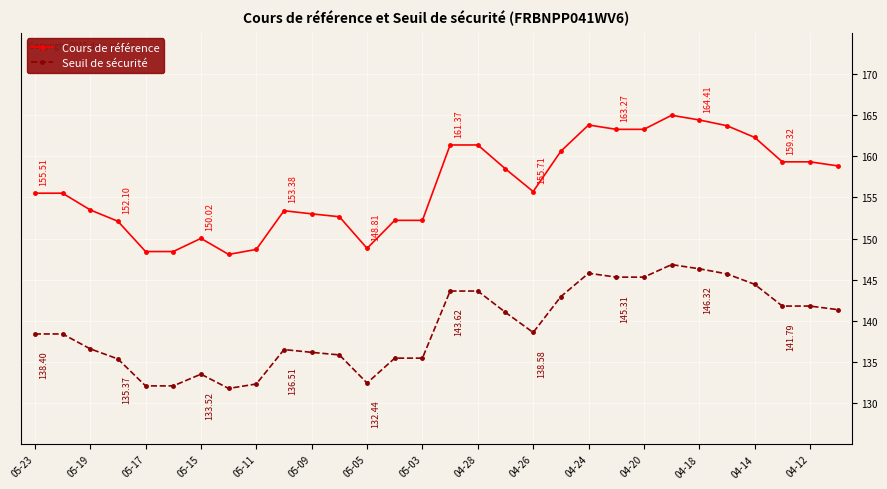

What is the average value of the Seuil de sécurité series?

139.2